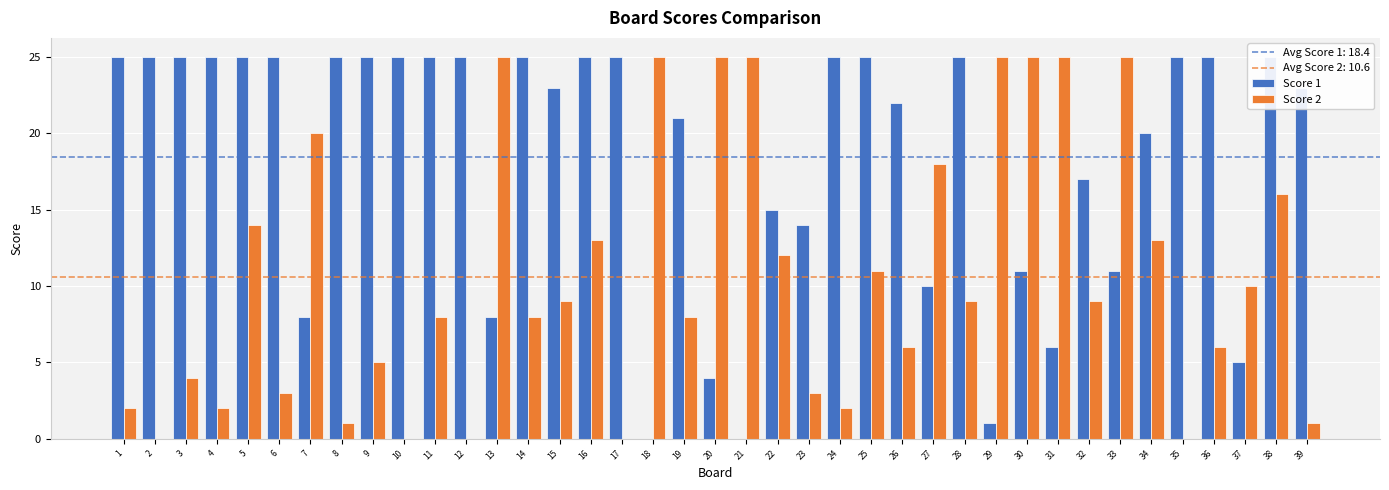

What is the difference between the maximum and minimum values in the Score 1 series?

25